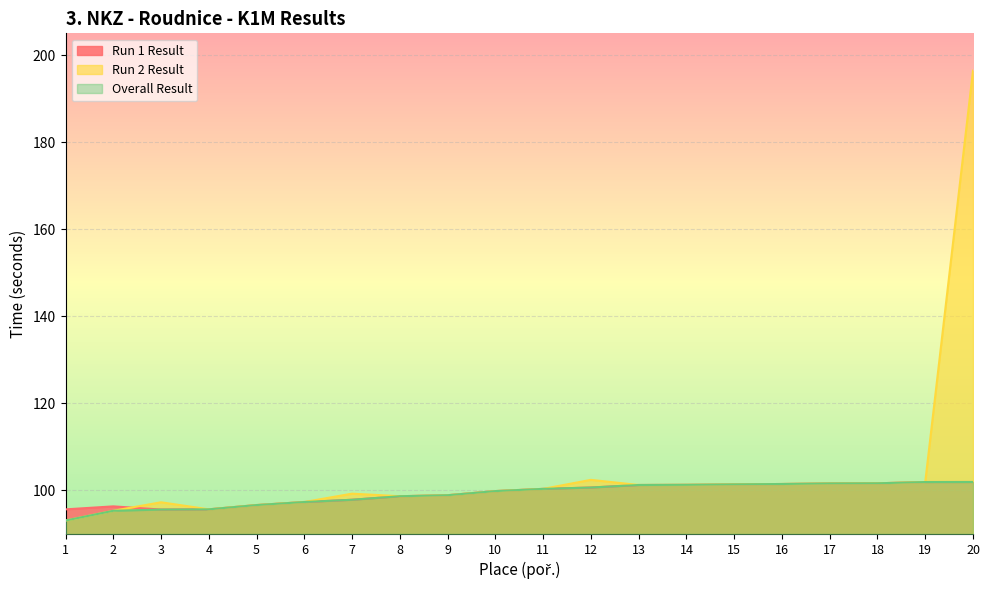

How many lines are shown in the chart?

3